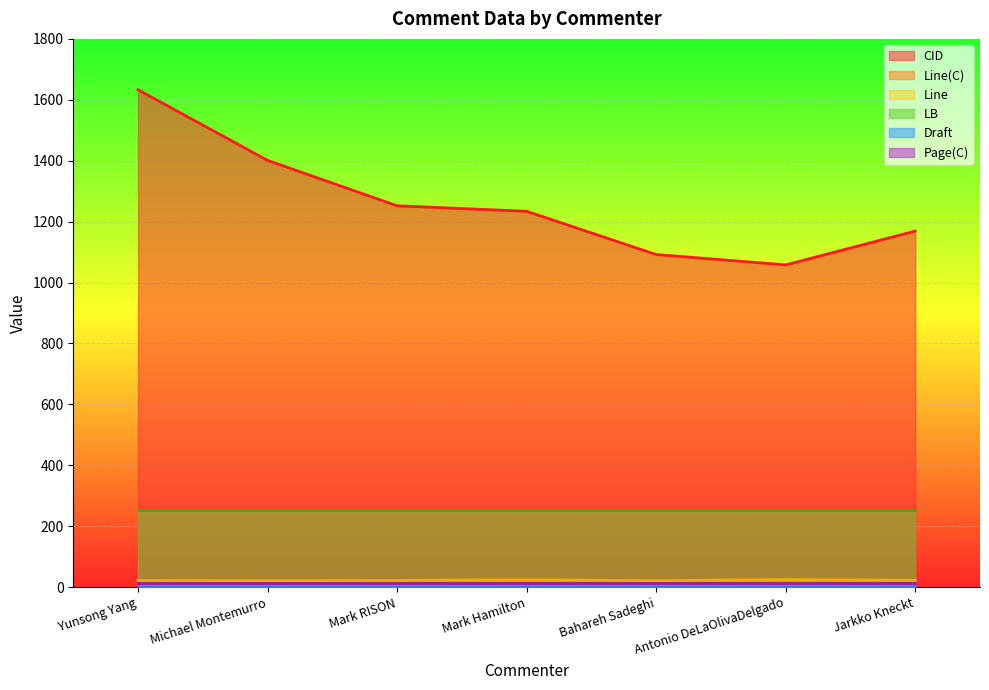

List the labels in order of Line value, smallest first.

Michael Montemurro, Bahareh Sadeghi, Yunsong Yang, Mark RISON, Jarkko Kneckt, Mark Hamilton, Antonio DeLaOlivaDelgado